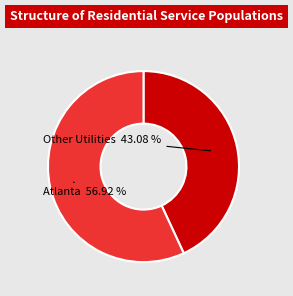

Is there a majority slice in this chart?

Yes